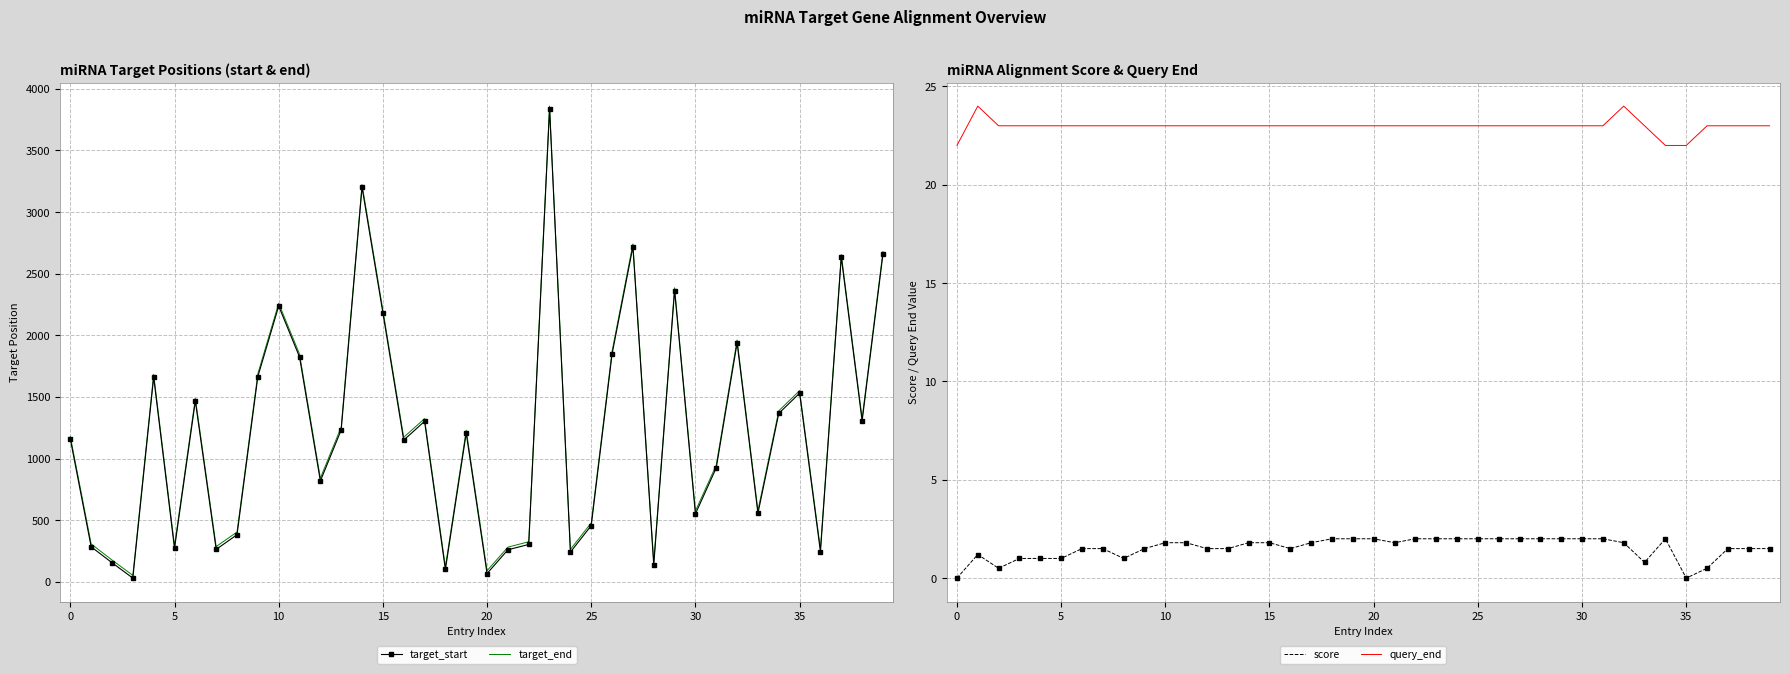

True or false: score and query_end intersect in this chart.

False